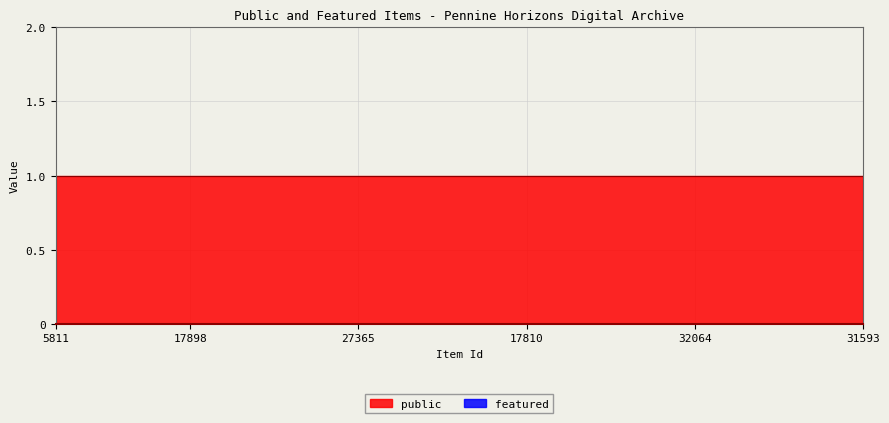

True or false: public and featured cross at least once.

False